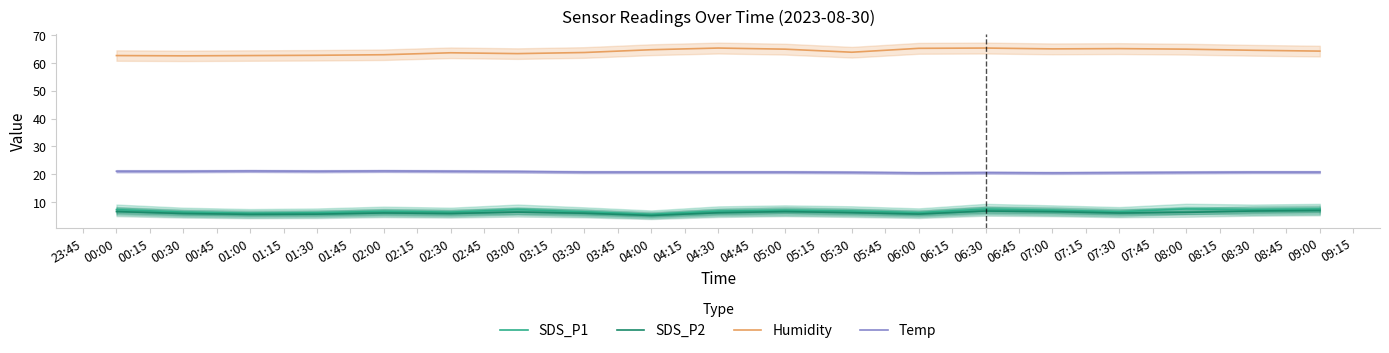

Does the chart display data point markers on the line(s)?

No